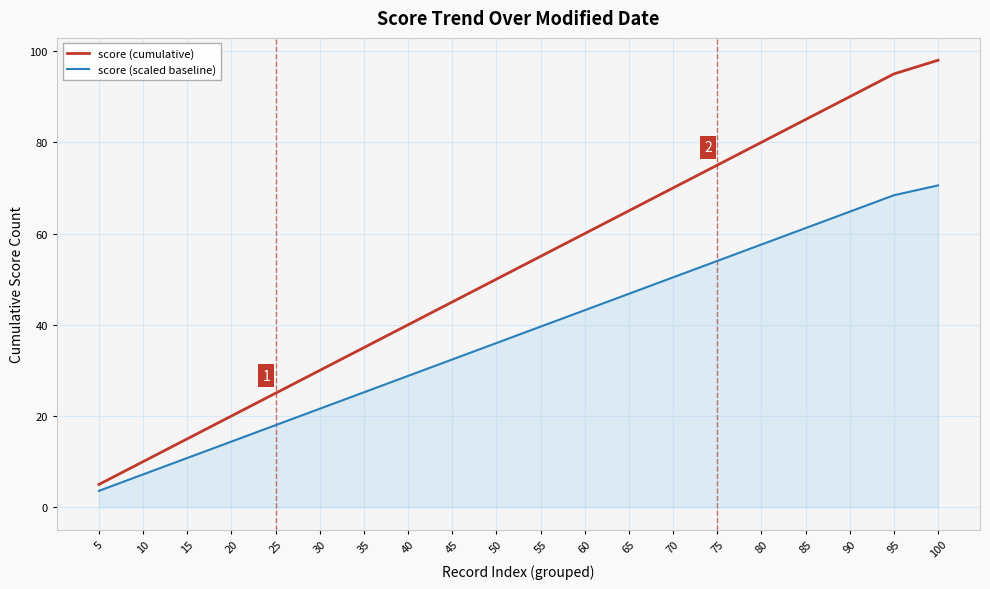

True or false: score (scaled baseline) and score (cumulative) intersect in this chart.

False